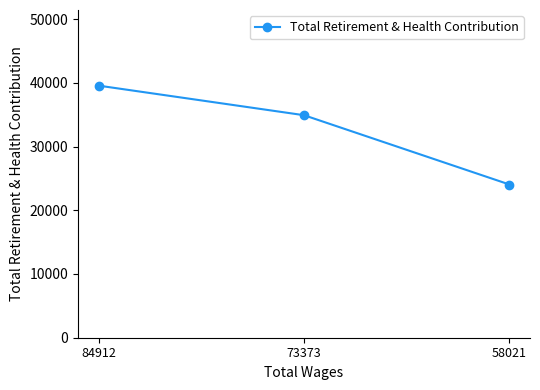

List the labels in order of value, smallest first.

58021, 73373, 84912